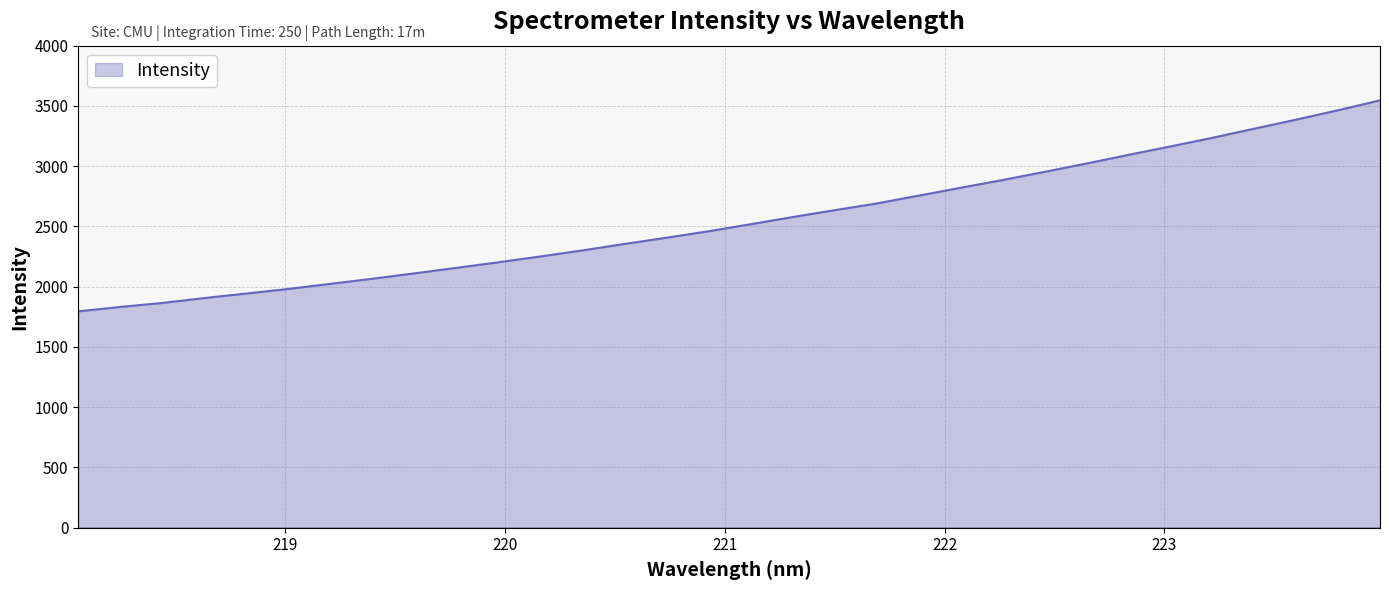

Is this an area chart (filled region under the line)?

Yes